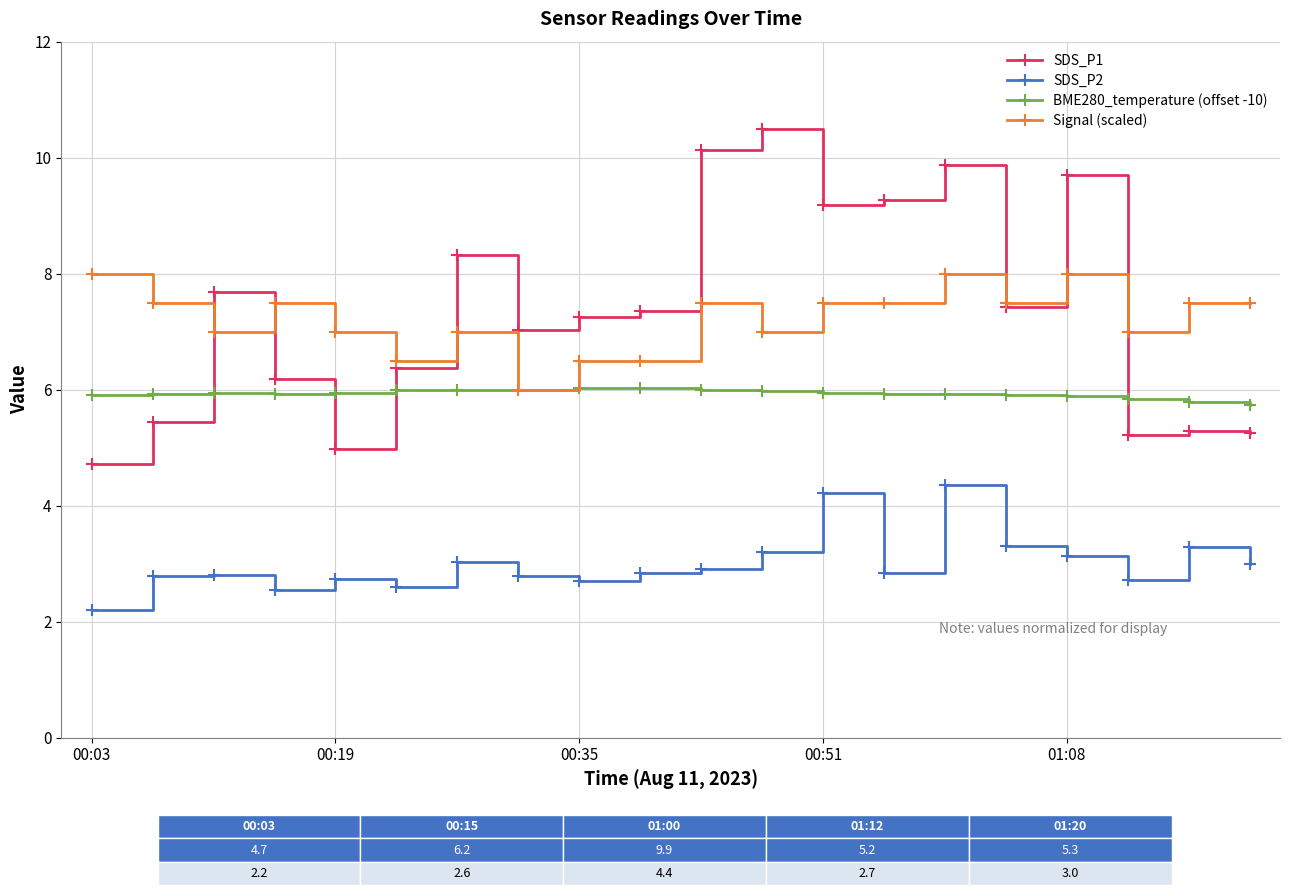

What is the difference between the second highest and minimum values in the SDS_P1 series?

5.4